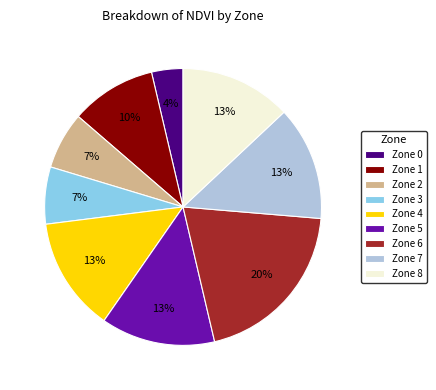

Approximately how many times larger is the value at Zone 7 compared to Zone 1?

1.3